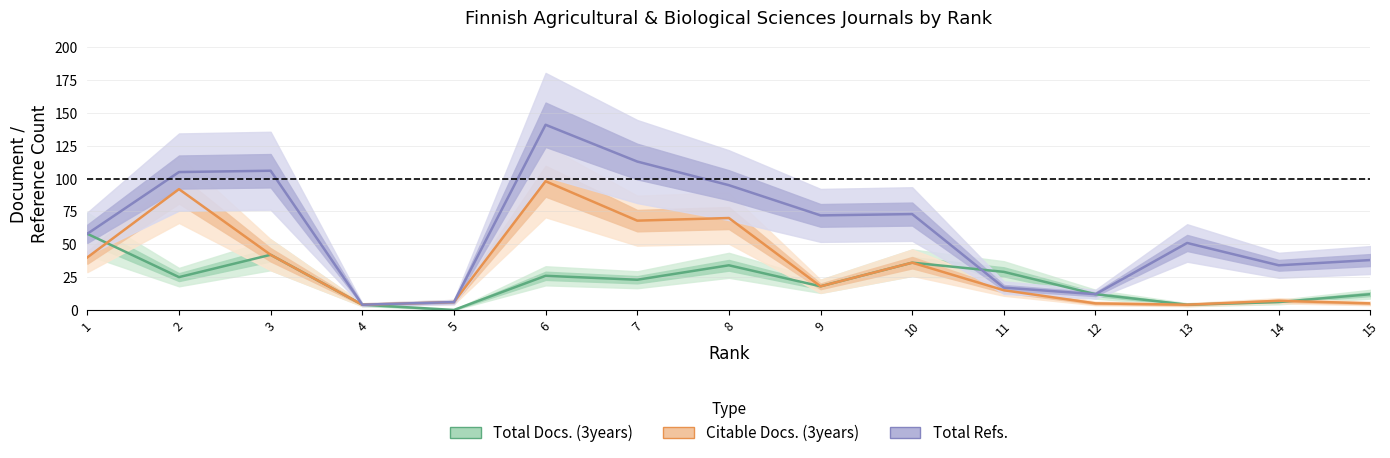

At 4, list the series in order from largest to smallest.

Total Docs. (3years), Citable Docs. (3years), Total Refs.